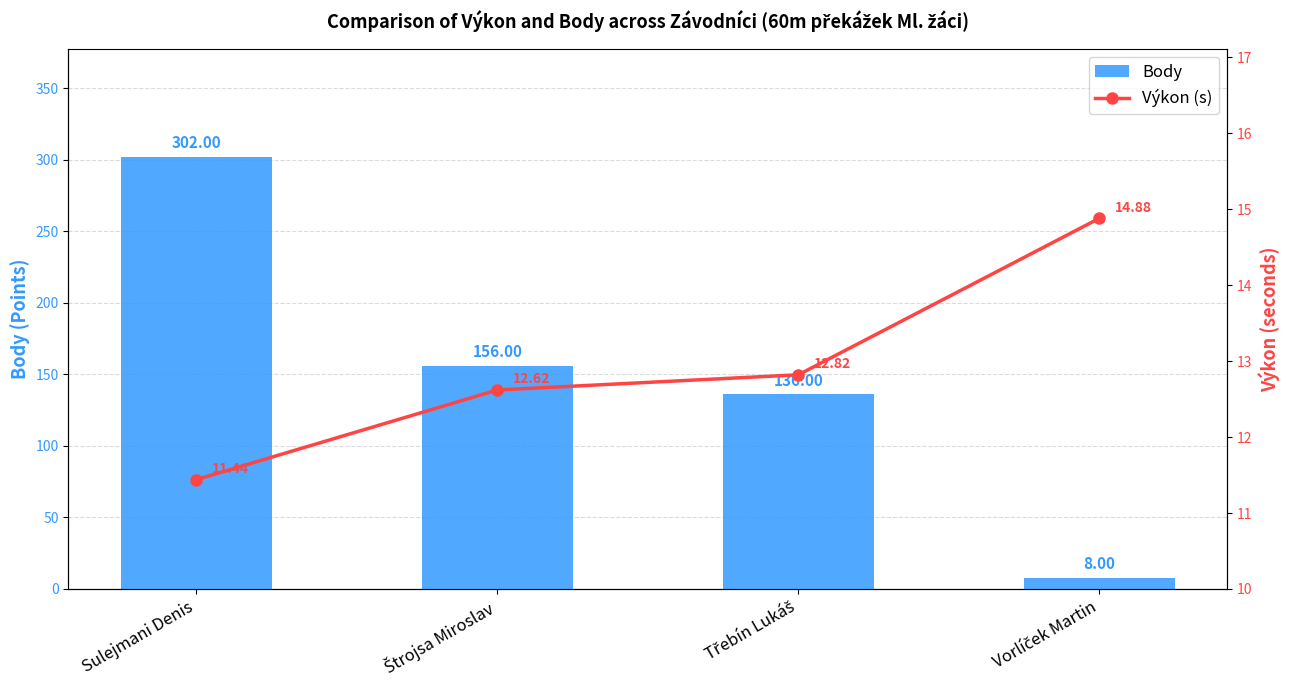

At which label is Body closest to 155?

Štrojsa Miroslav